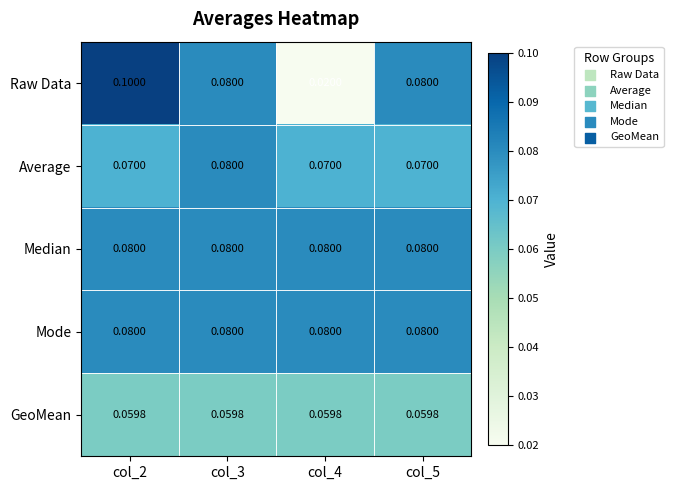

At how many categories does at least one series exceed 0?

4